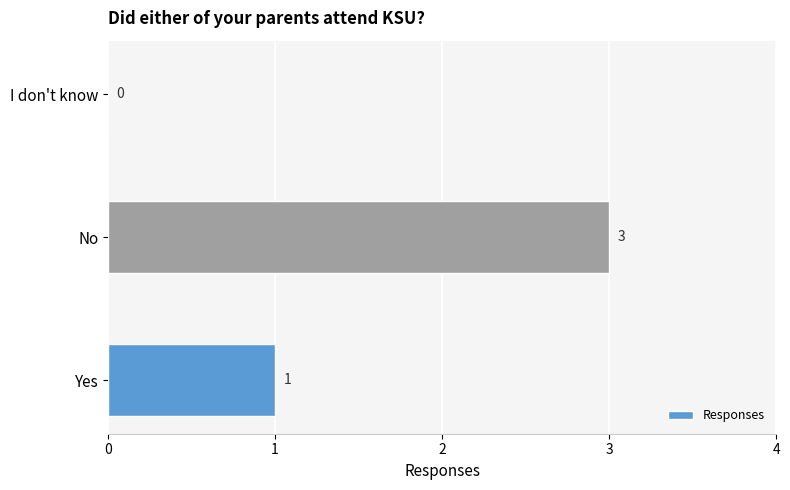

What is the sum of all values?

4